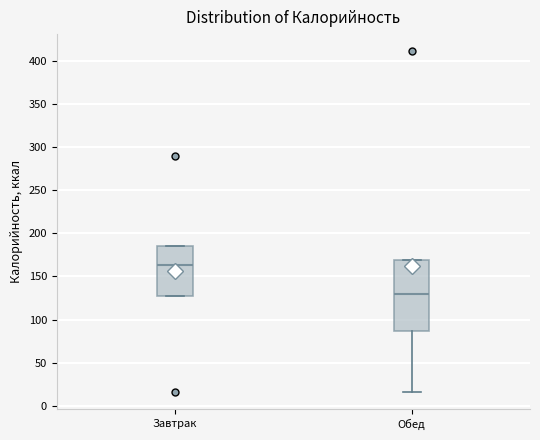

Where is the lower edge of the box for Обед on the y-axis? The values are not printed on the chart, so give them approximately, as read against the axis.

85